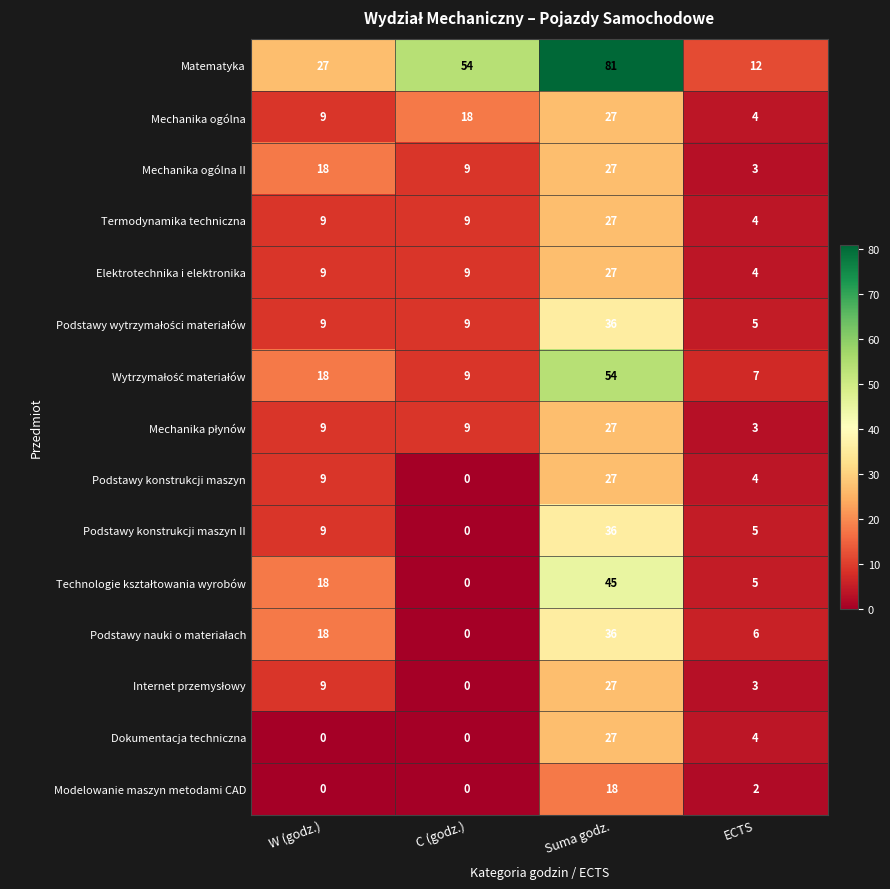

What is the approximate value of Termodynamika techniczna at C (godz.)?

9